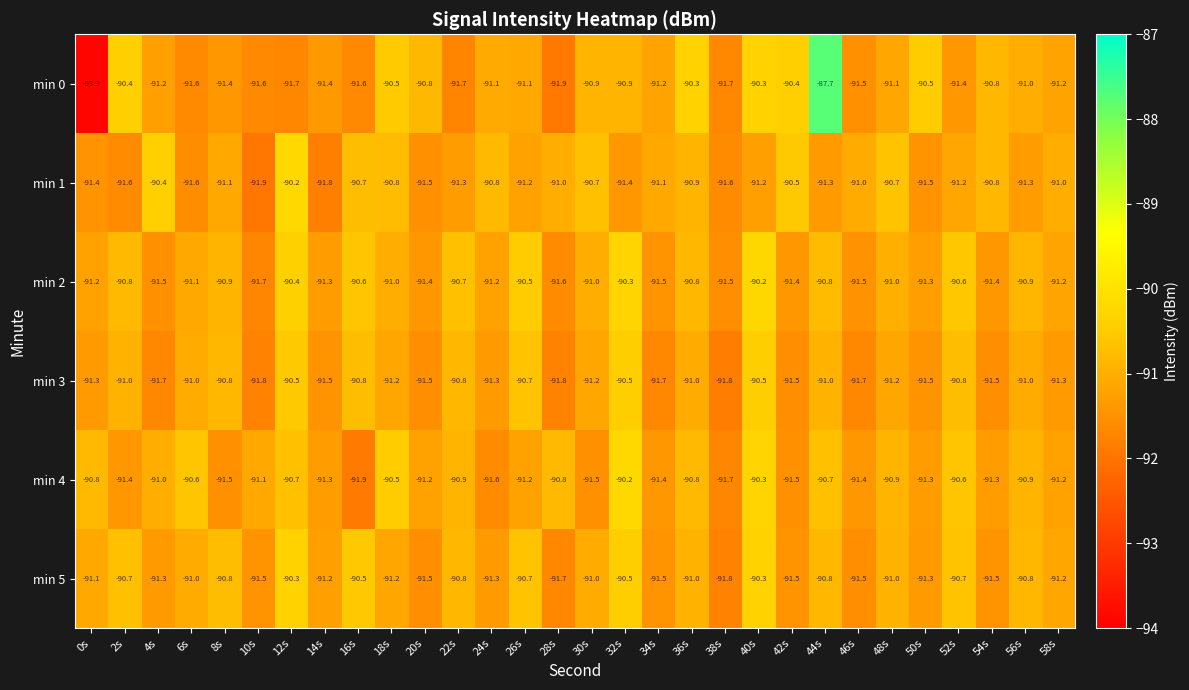

Which series has the largest total across all categories?

min 2